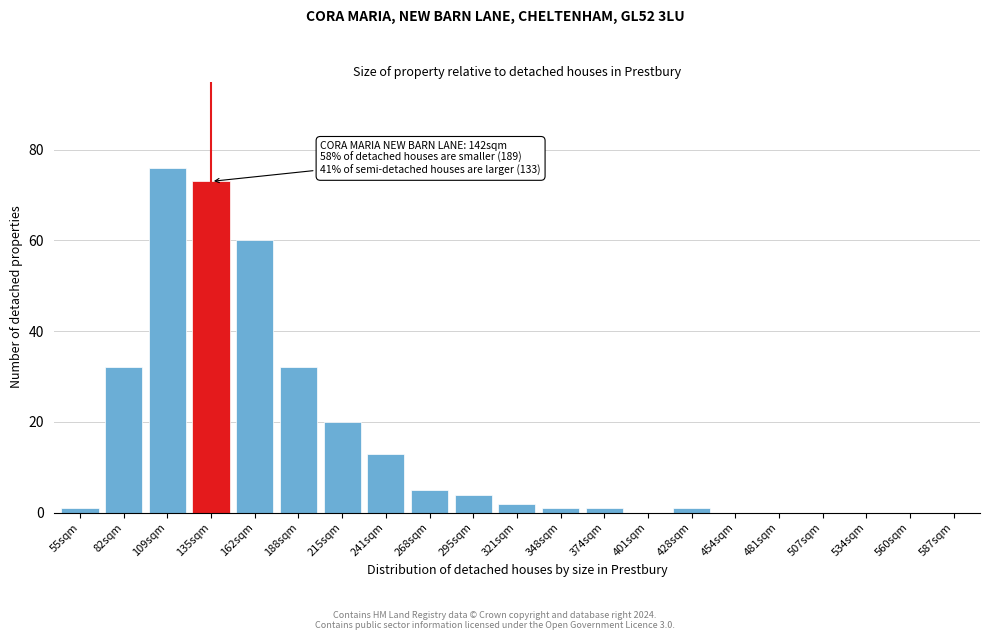

Reading right to left, what are all the values shown in this chart?

587sqm=0	560sqm=0	534sqm=0	507sqm=0	481sqm=0	454sqm=0	428sqm=1	401sqm=0	374sqm=1	348sqm=1	321sqm=2	295sqm=4	268sqm=5	241sqm=13	215sqm=20	188sqm=32	162sqm=60	135sqm=73	109sqm=76	82sqm=32	55sqm=1